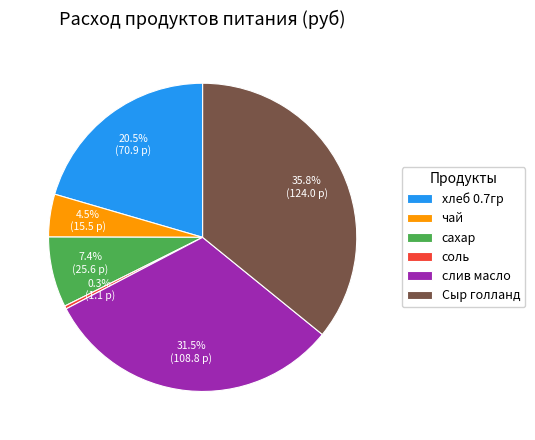

What percentage do хлеб 0.7гр and соль together represent?

20.8%